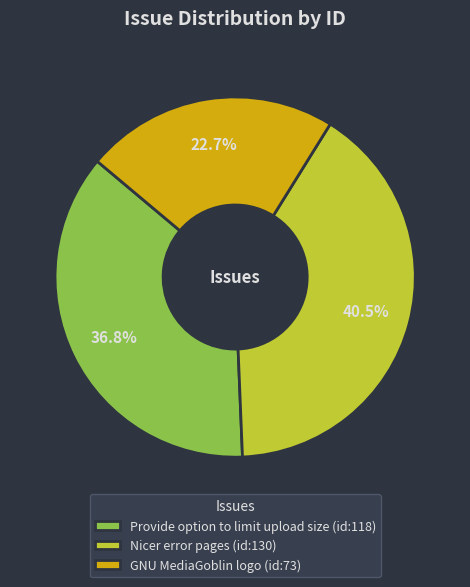

To the nearest percent, what portion does Provide option to limit upload size represent?

37%